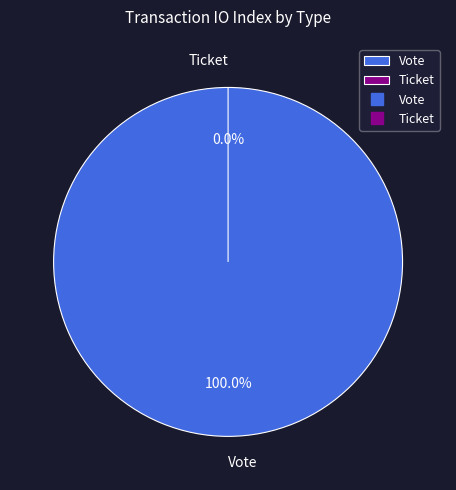

Count the number of slices in the pie.

2